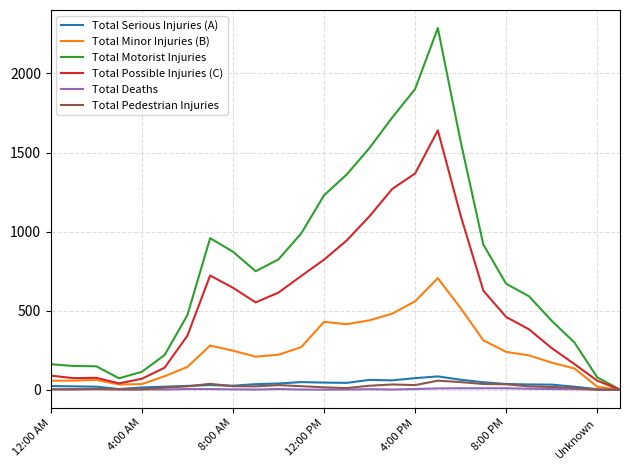

Which series has the largest range (max minus min)?

Total Motorist Injuries